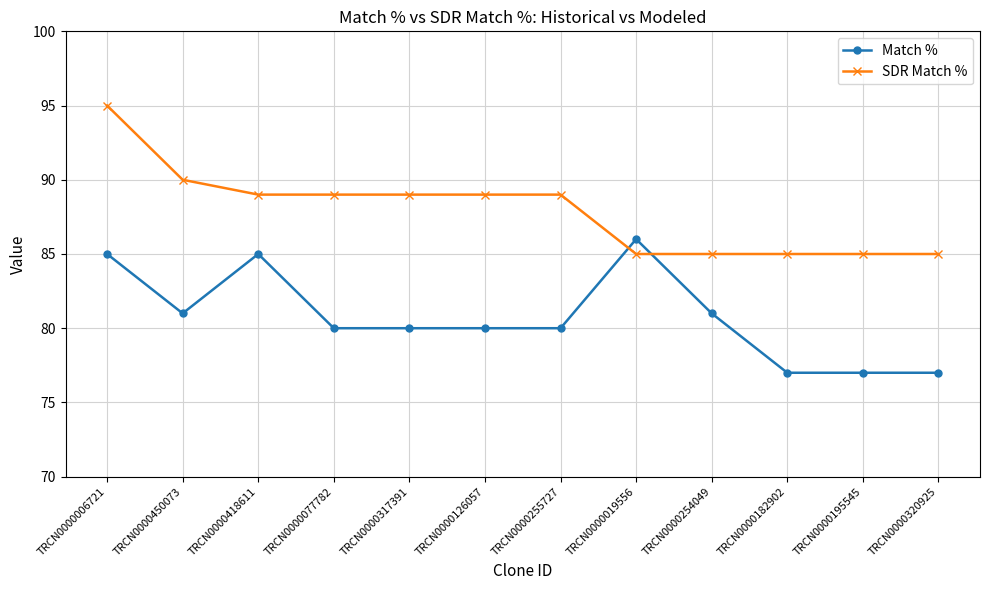

How many lines are shown in the chart?

2